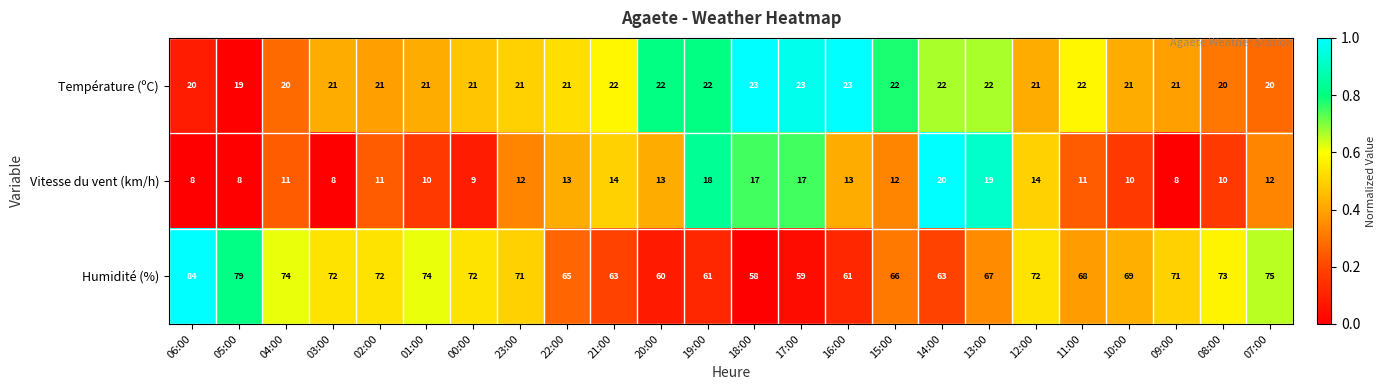

At which label does Humidité (%) reach its peak?

06:00